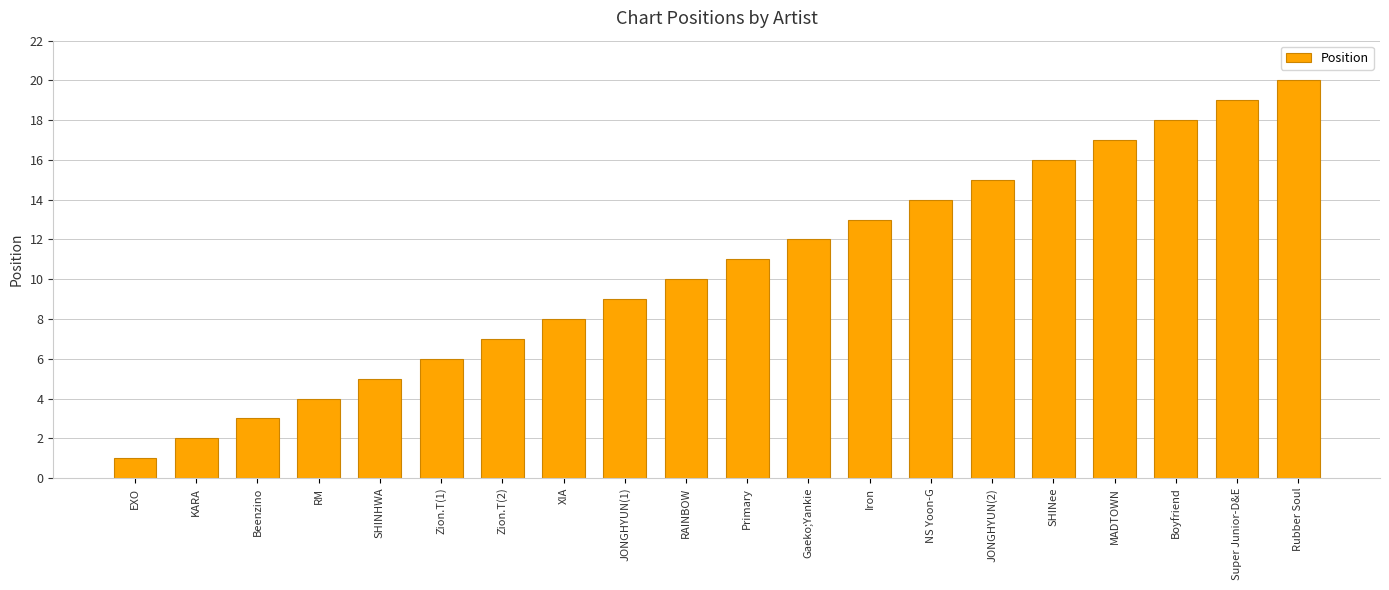

How many categories are shown in the chart?

20